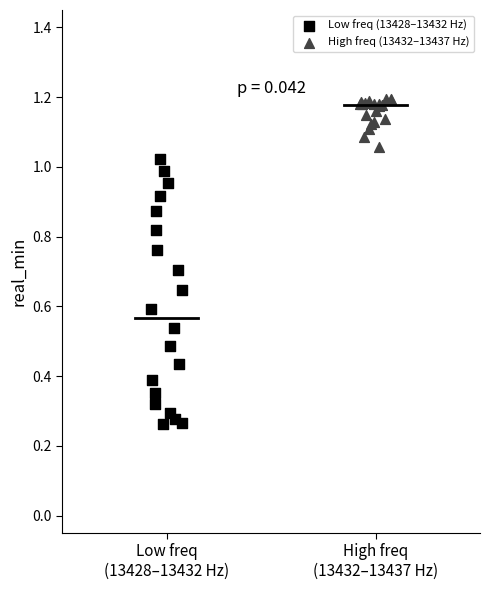

What are all the series names shown in the legend?

Low freq (13428–13432 Hz), High freq (13432–13437 Hz)